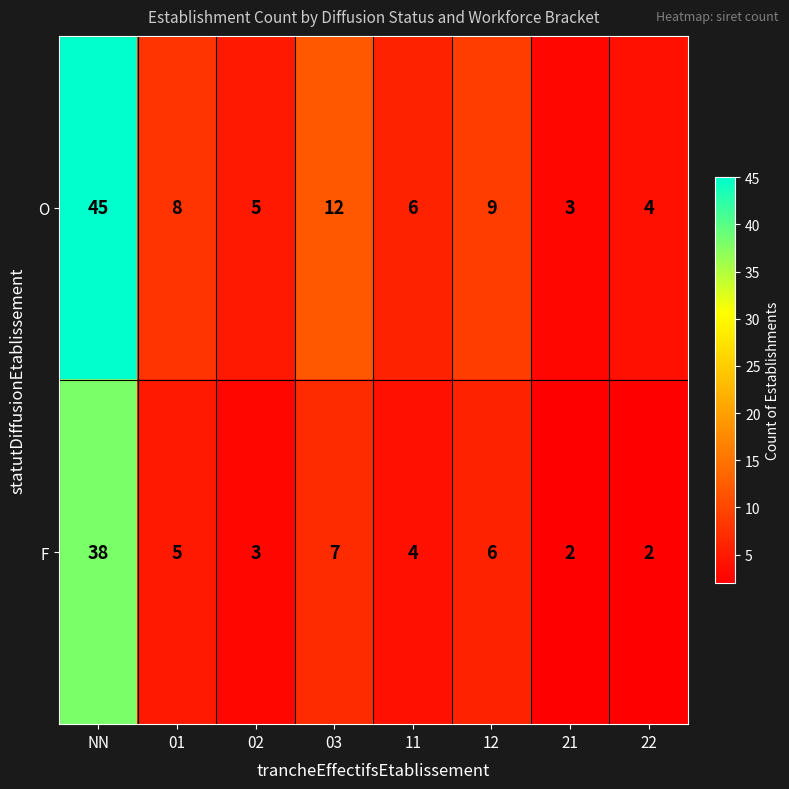

What is the difference between the maximum and minimum values in the O series?

42